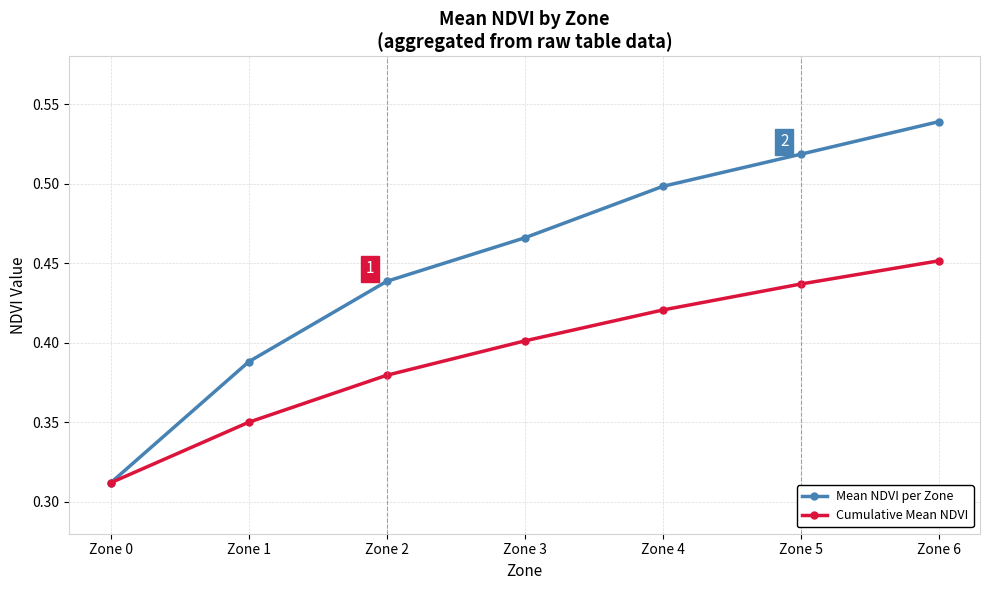

Which series has the largest range (max minus min)?

Mean NDVI per Zone